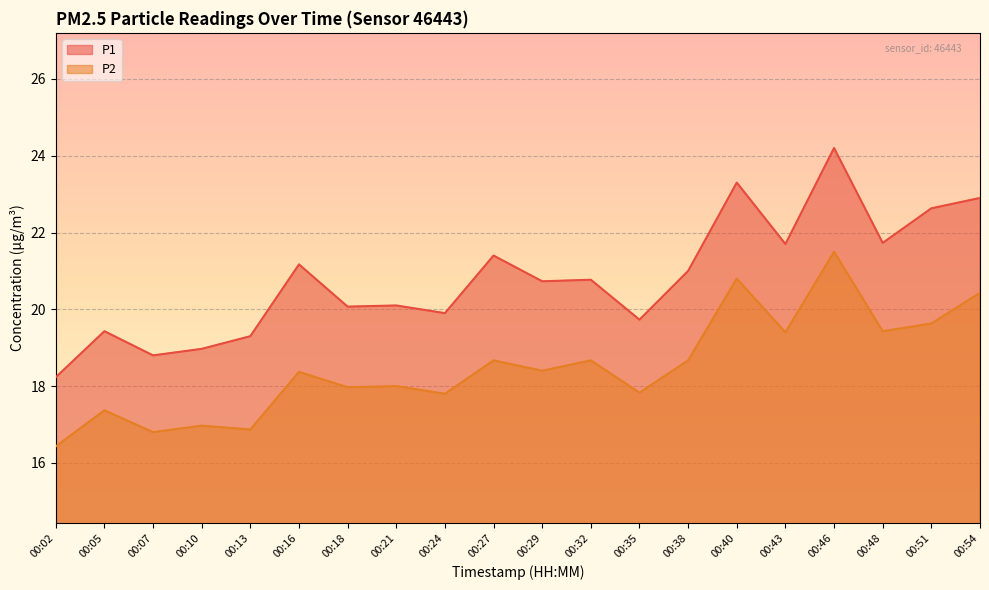

Reading left to right, extract all data points from this chart.

P1: 00:02=18.2	00:05=19.4	00:07=18.8	00:10=19.0	00:13=19.3	00:16=21.2	00:18=20.1	00:21=20.1	00:24=19.9	00:27=21.4	00:29=20.7	00:32=20.8	00:35=19.7	00:38=21.0	00:40=23.3	00:43=21.7	00:46=24.2	00:48=21.7	00:51=22.6	00:54=22.9
P2: 00:02=16.4	00:05=17.4	00:07=16.8	00:10=17.0	00:13=16.9	00:16=18.4	00:18=18.0	00:21=18.0	00:24=17.8	00:27=18.7	00:29=18.4	00:32=18.7	00:35=17.8	00:38=18.7	00:40=20.8	00:43=19.4	00:46=21.5	00:48=19.4	00:51=19.6	00:54=20.4